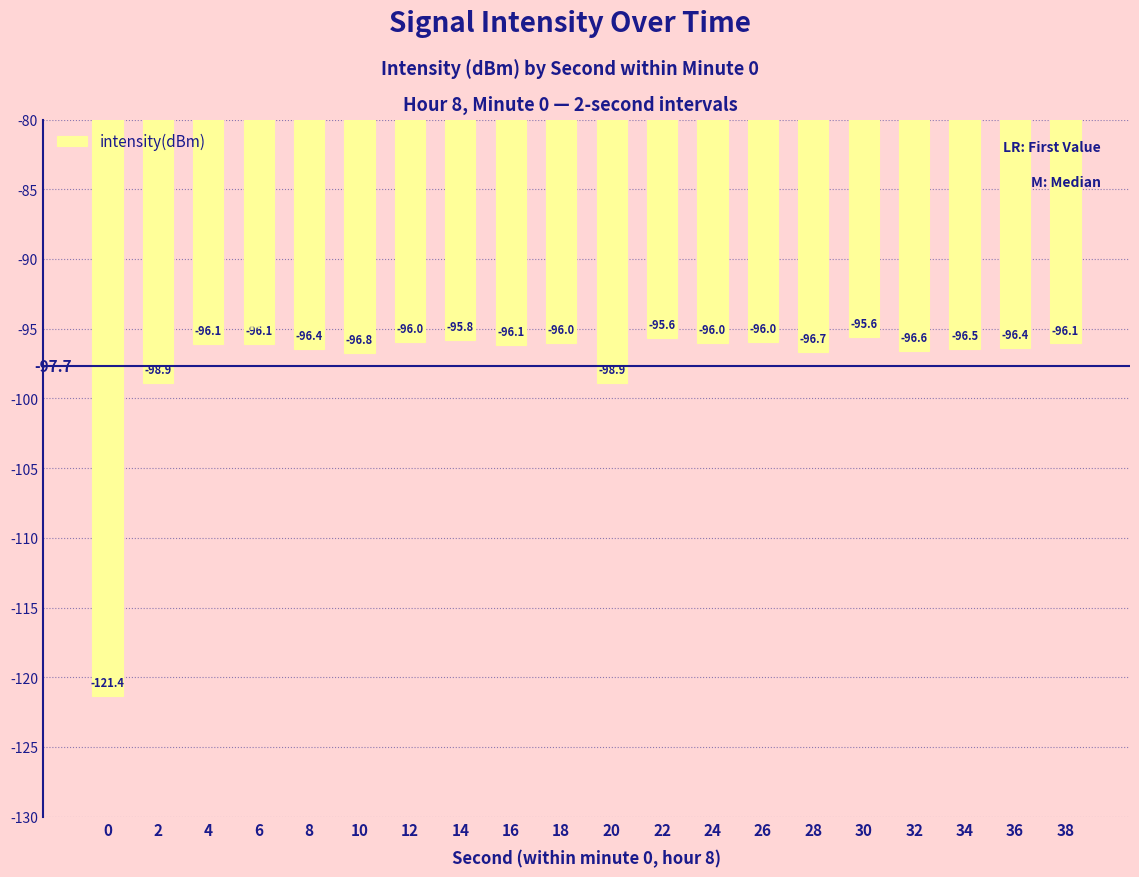

Where does the data first go above -96?

12